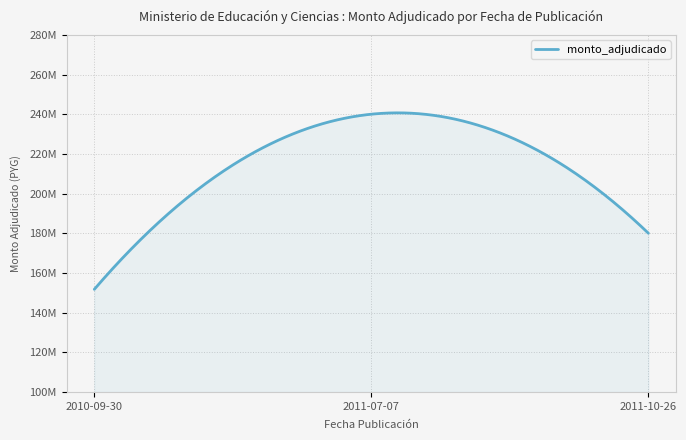

Does the chart display data point markers on the line(s)?

No